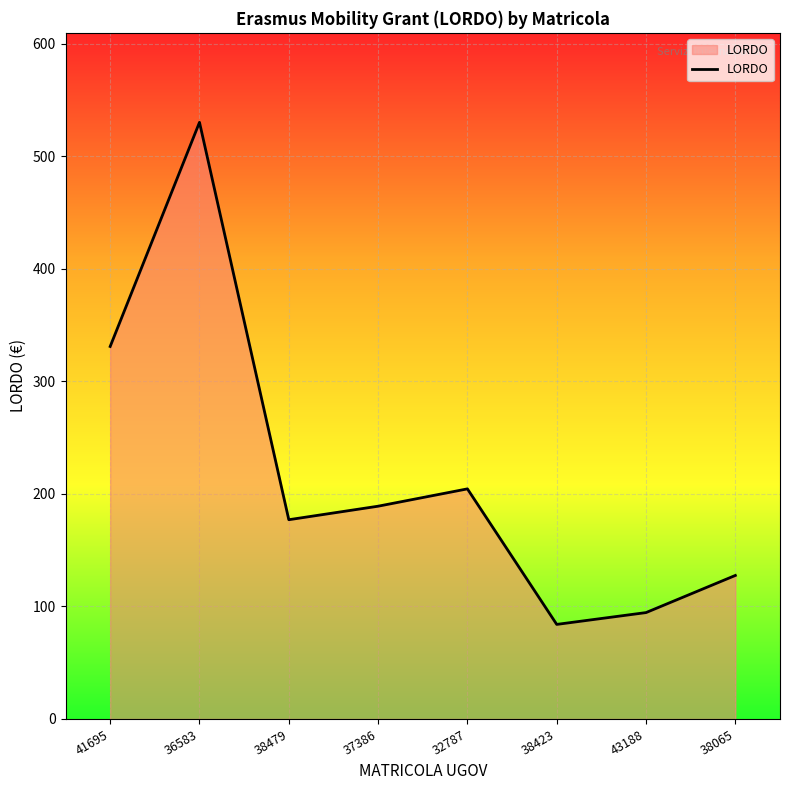

Where does the data first go above 189?

41695